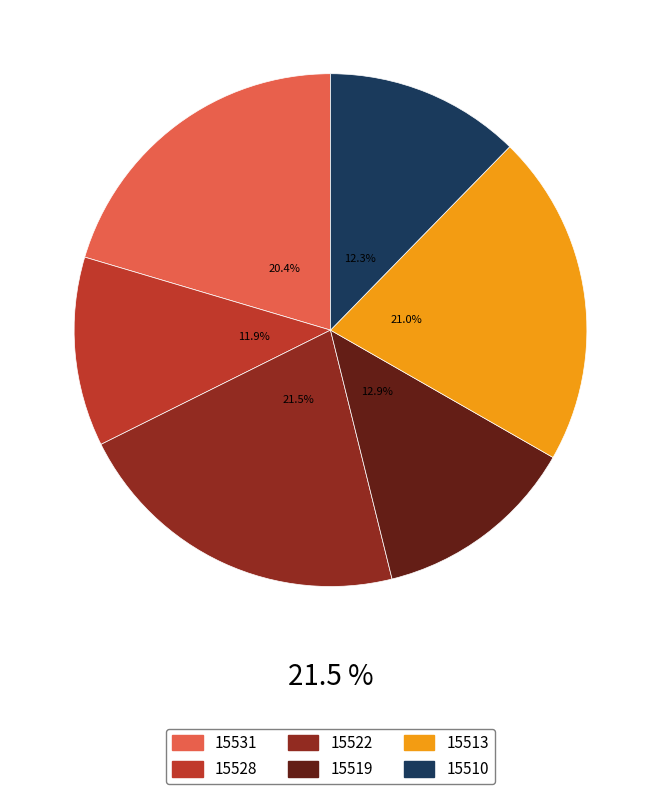

Which category has the smallest portion of the pie?

15528